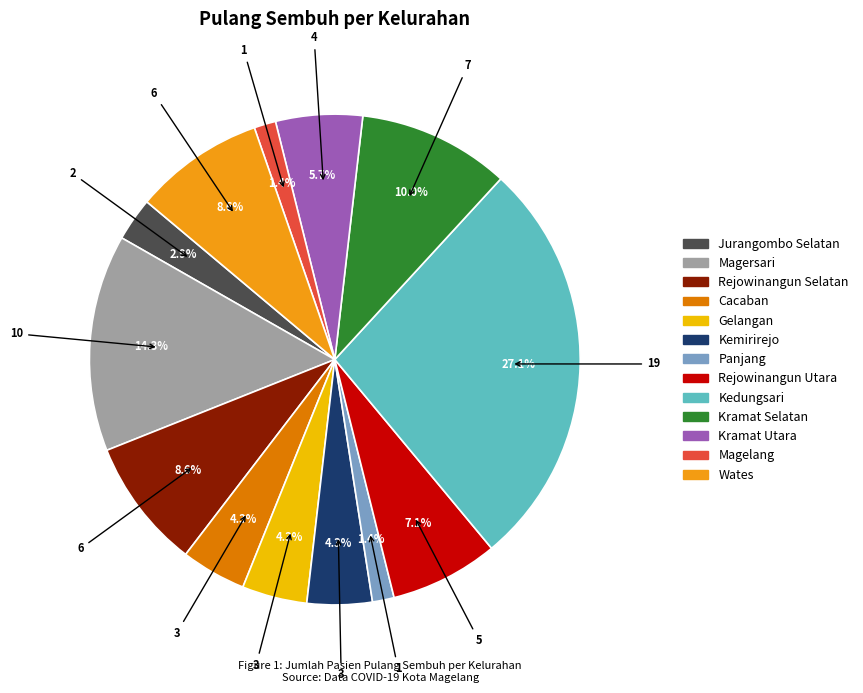

True or false: Cacaban accounts for 14% of the total.

False